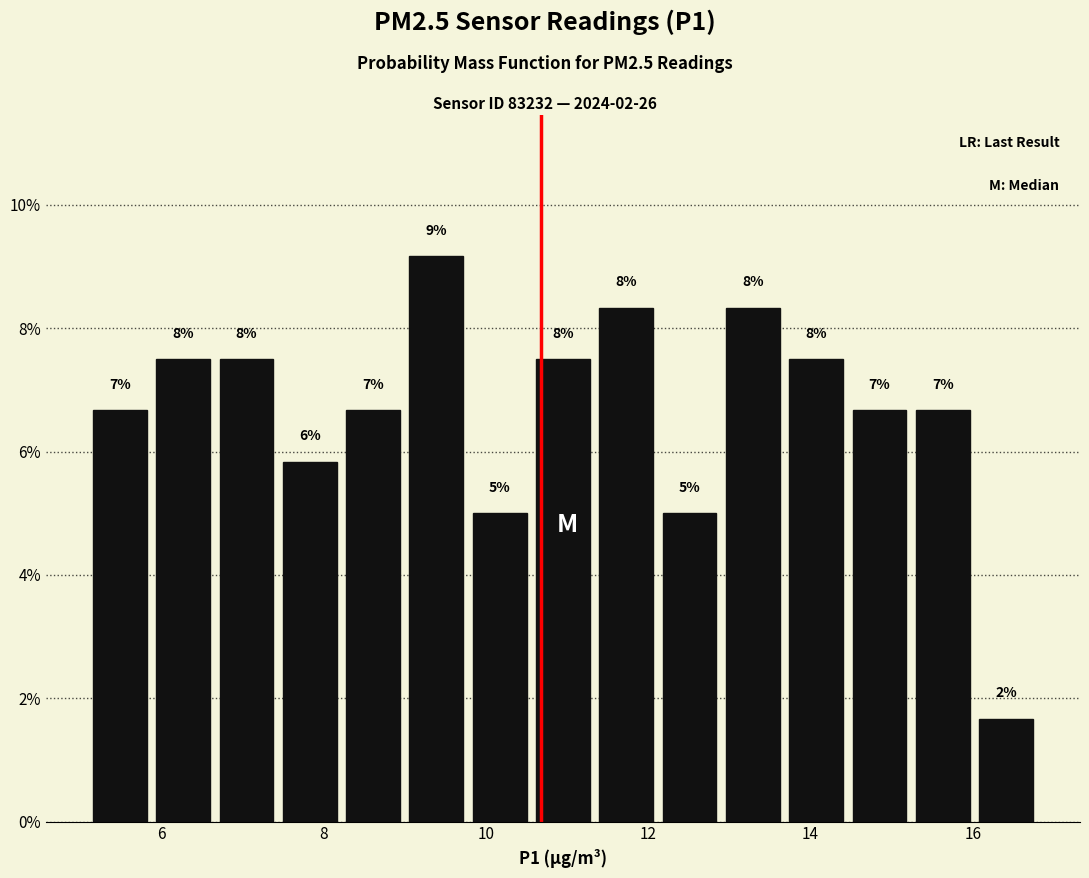

Around what value on the x-axis is the tallest bar? Give the approximate position of its centre, as read against the axis.

9.4